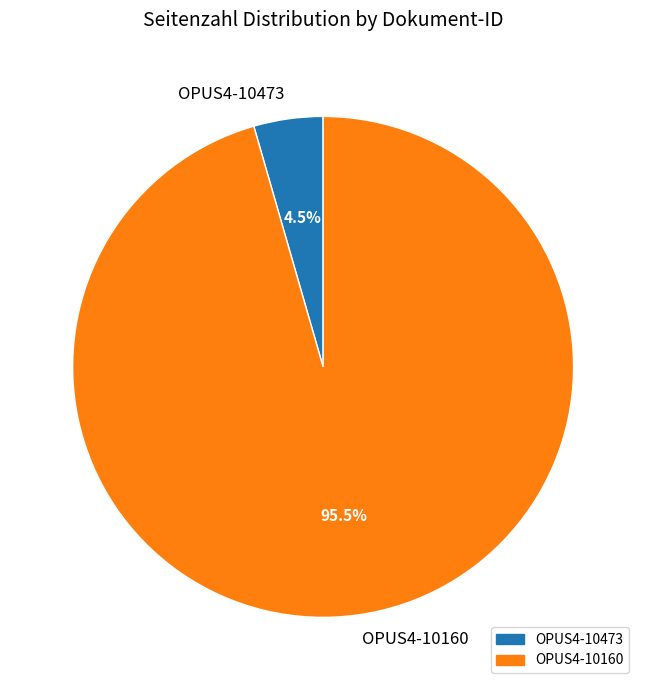

Is OPUS4-10473 the majority of the pie?

No